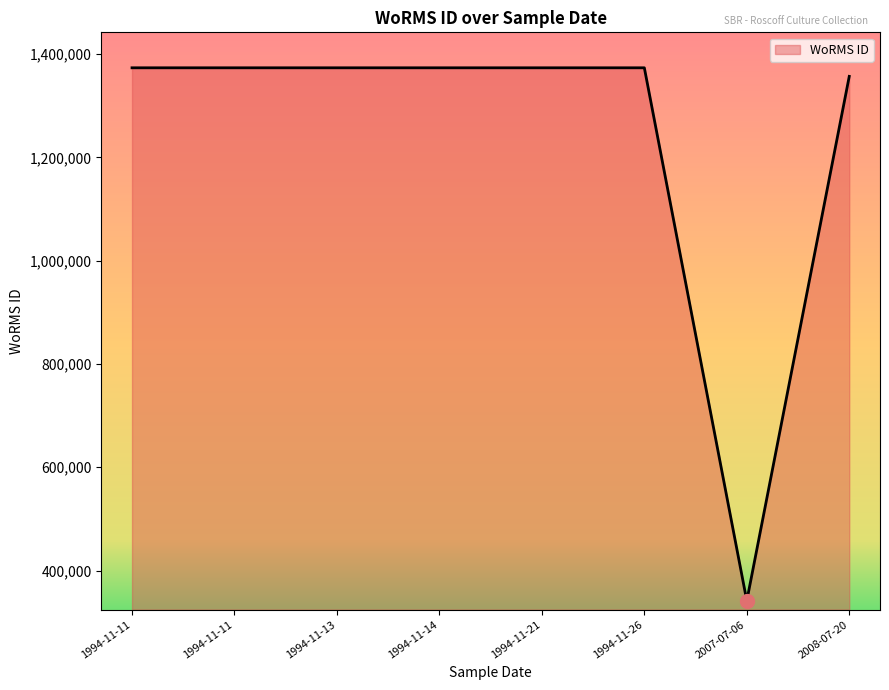

How many lines are shown in the chart?

1